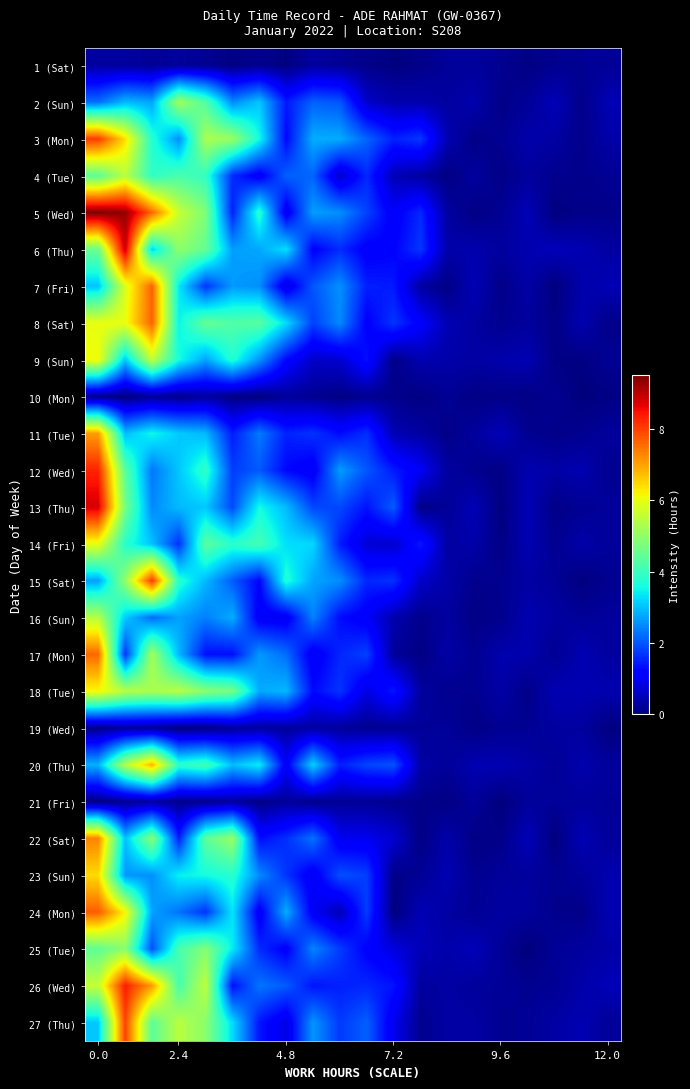

At which category does the chart reach its minimum across all series?

16